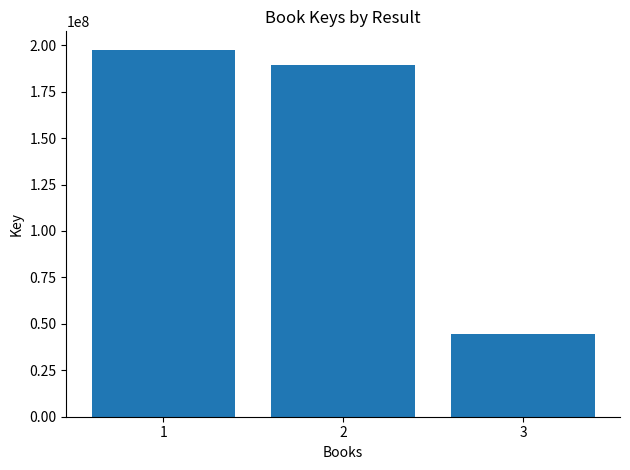

The chart shows a value of 44695299 at 3. True or false?

True